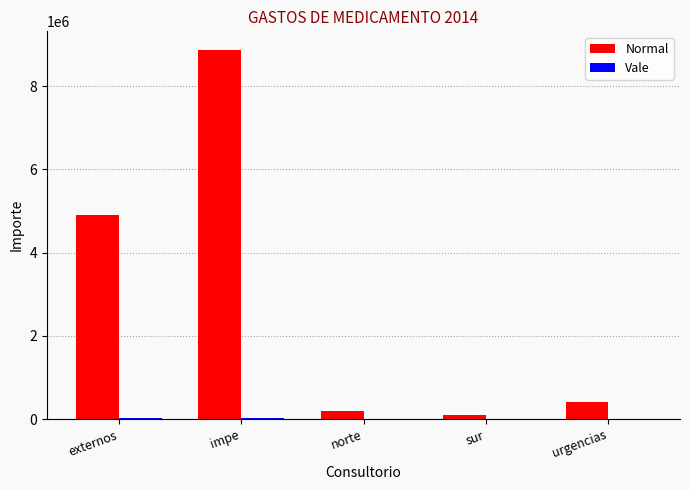

What is the greatest value displayed?

8870513.6